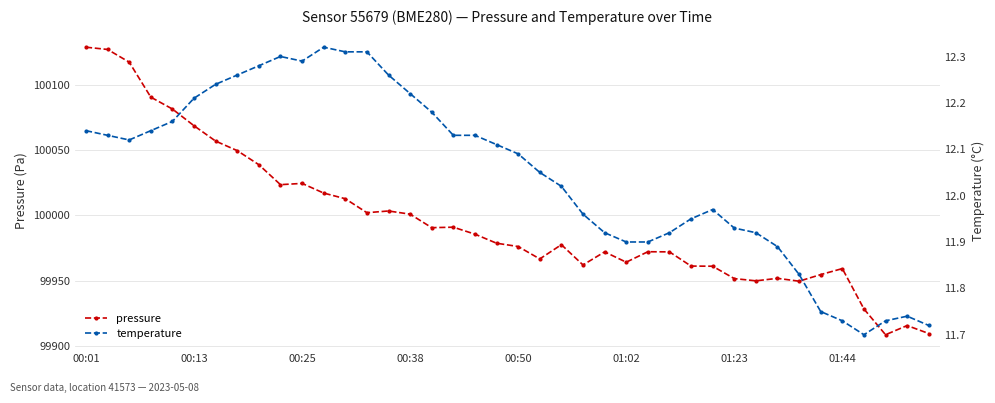

True or false: pressure and temperature cross at least once.

False